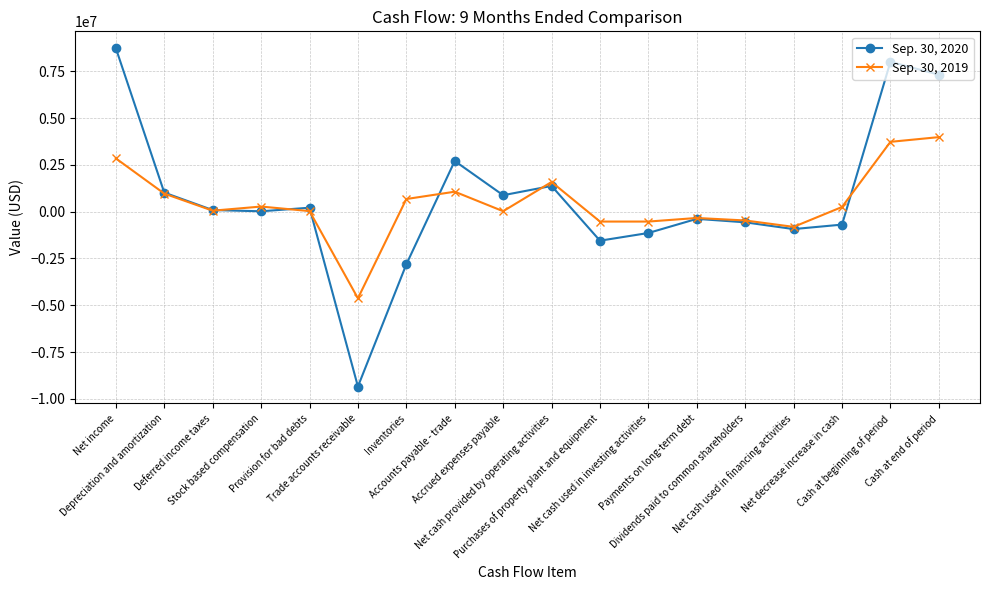

After their last crossing, which series has the higher values: Sep. 30, 2020 or Sep. 30, 2019?

Sep. 30, 2020